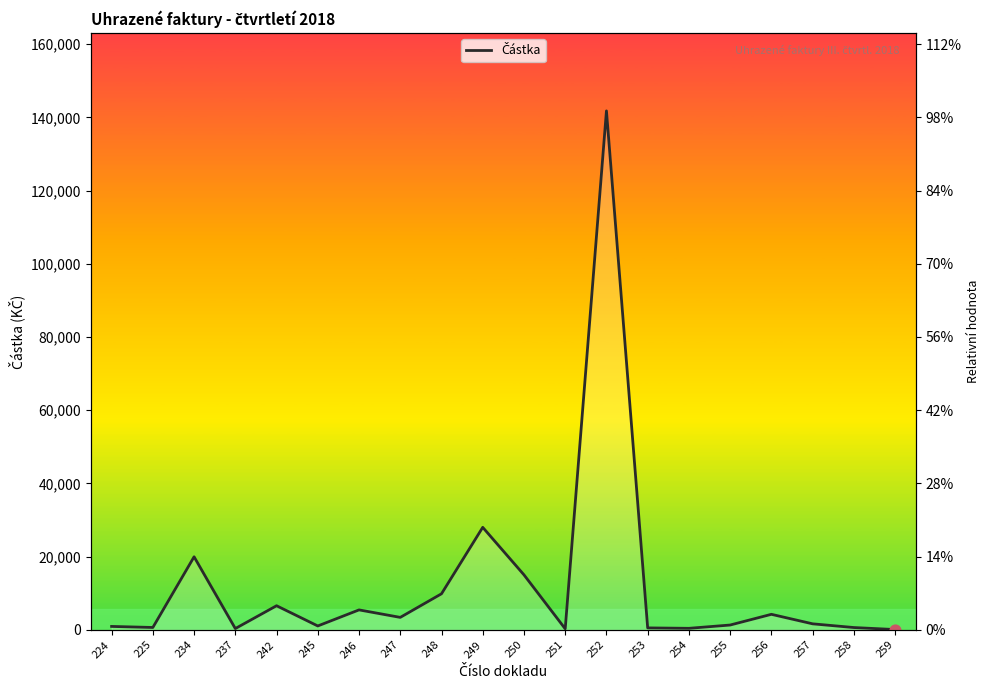

What is the change in value from 251 to 254?

+133.0